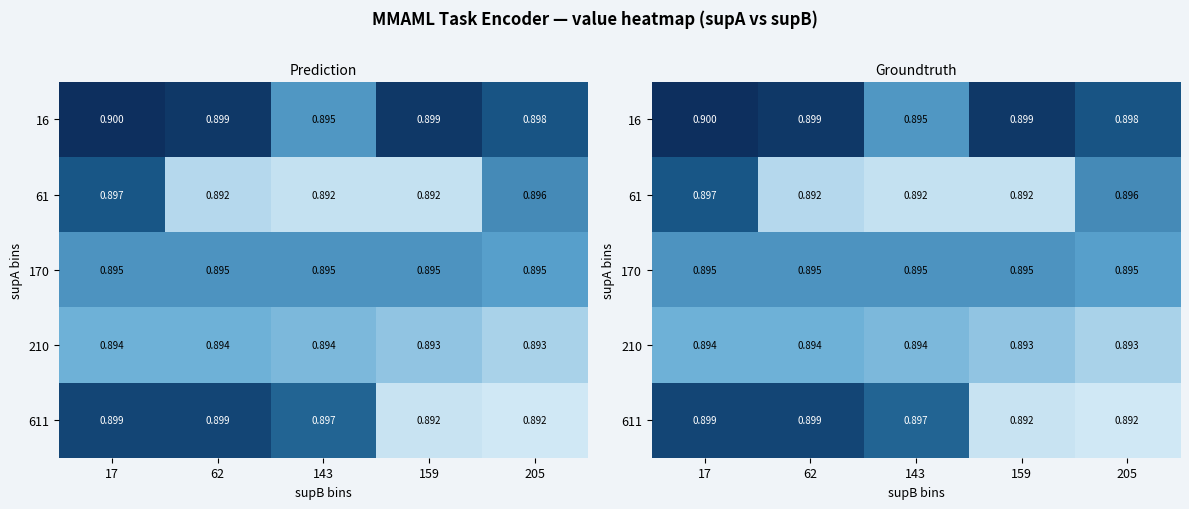

The value of 61 at 159 is 1.5. True or false?

False